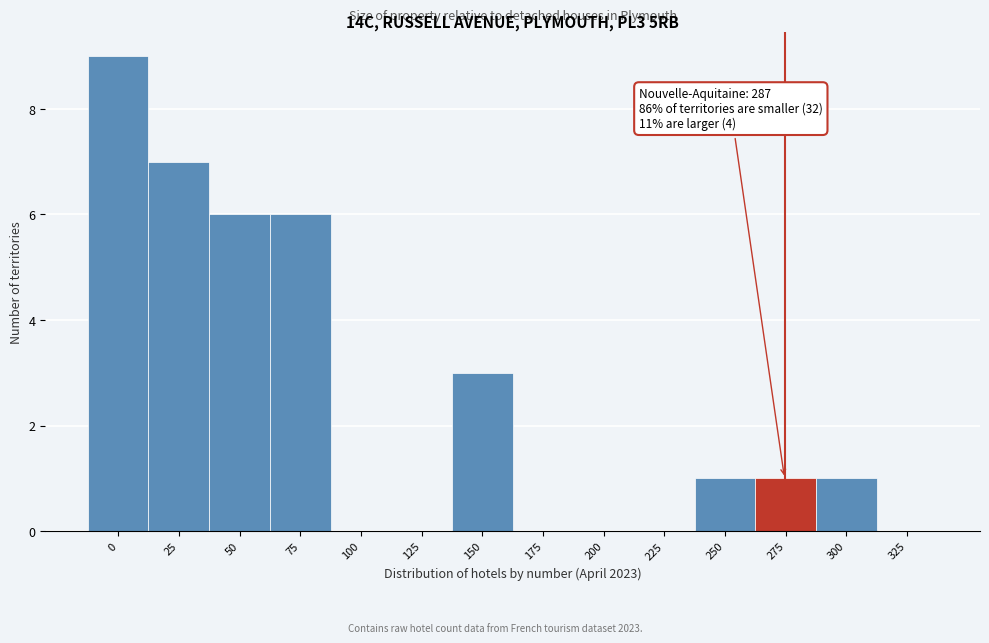

Reading right to left, extract all data points from this chart.

325=0	300=1	275=1	250=1	225=0	200=0	175=0	150=3	125=0	100=0	75=6	50=6	25=7	0=9